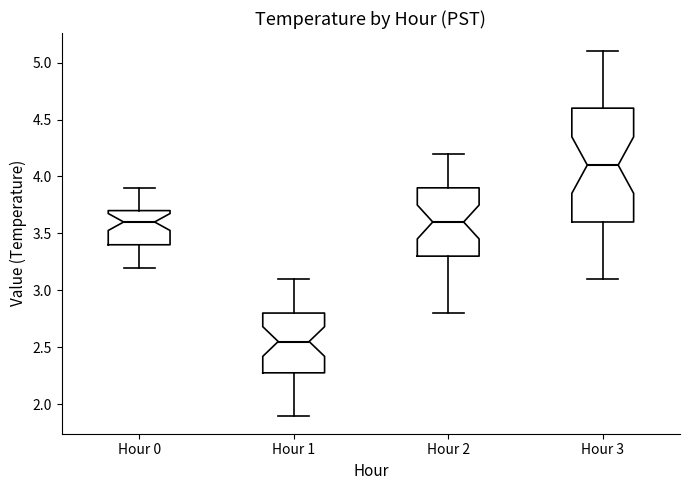

Where is the upper edge of the box for Hour 2 on the y-axis? The values are not printed on the chart, so give them approximately, as read against the axis.

3.90